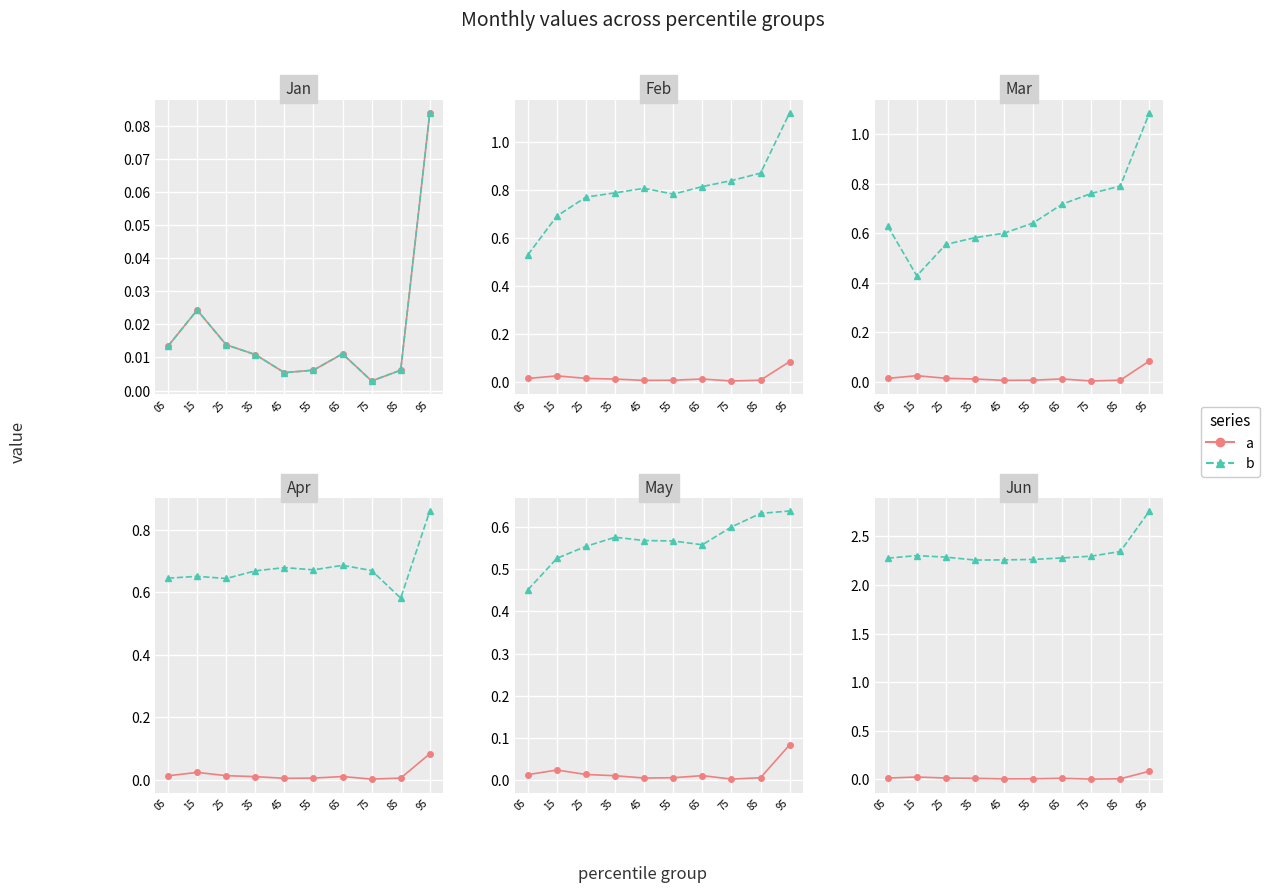

Is this an area chart (filled region under the line)?

No